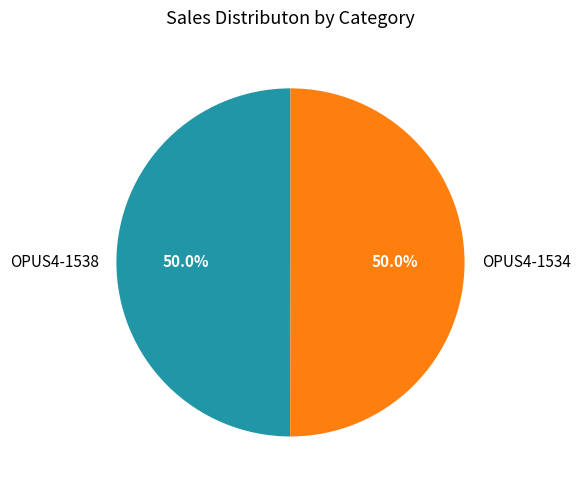

Approximately how many times larger is the value at OPUS4-1534 compared to OPUS4-1538?

1.0